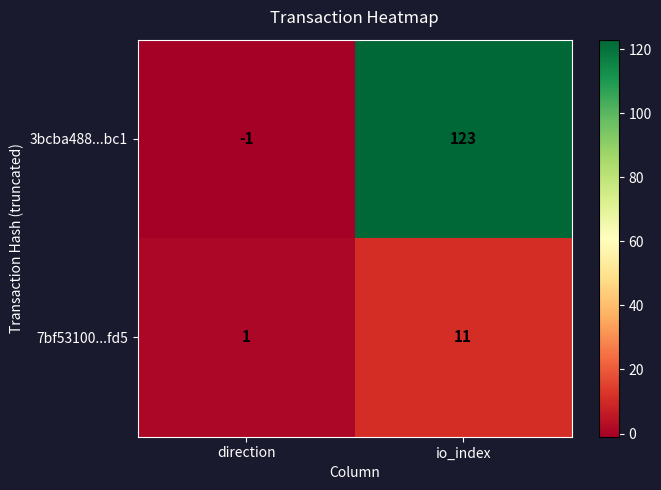

The value of 7bf53100...fd5 at direction is 1. True or false?

True